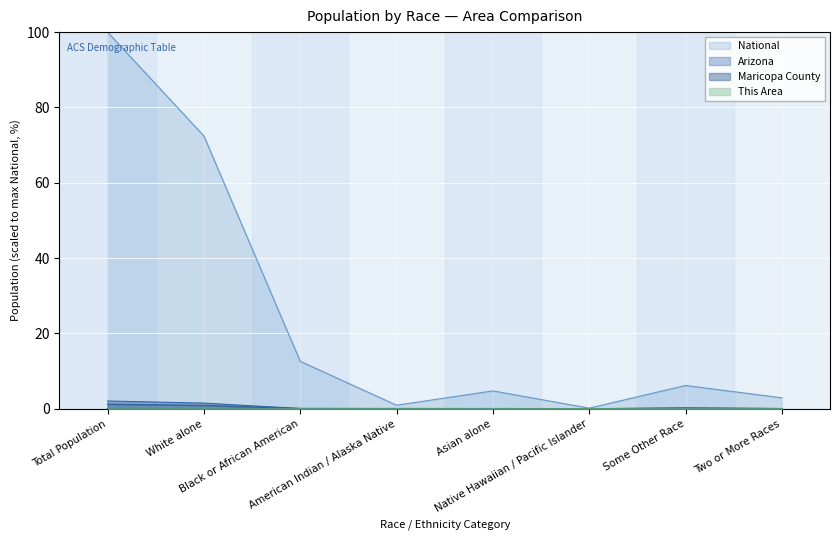

True or false: Arizona and National intersect in this chart.

False